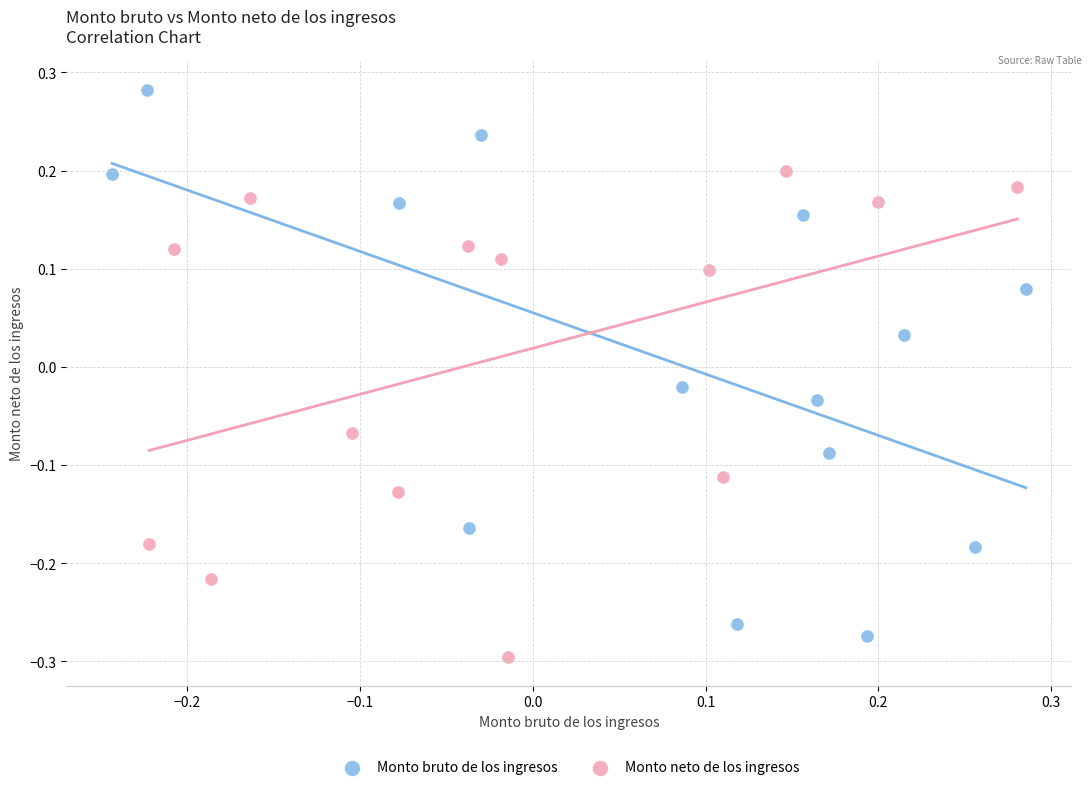

Which series contains the highest Y value?

Monto bruto de los ingresos